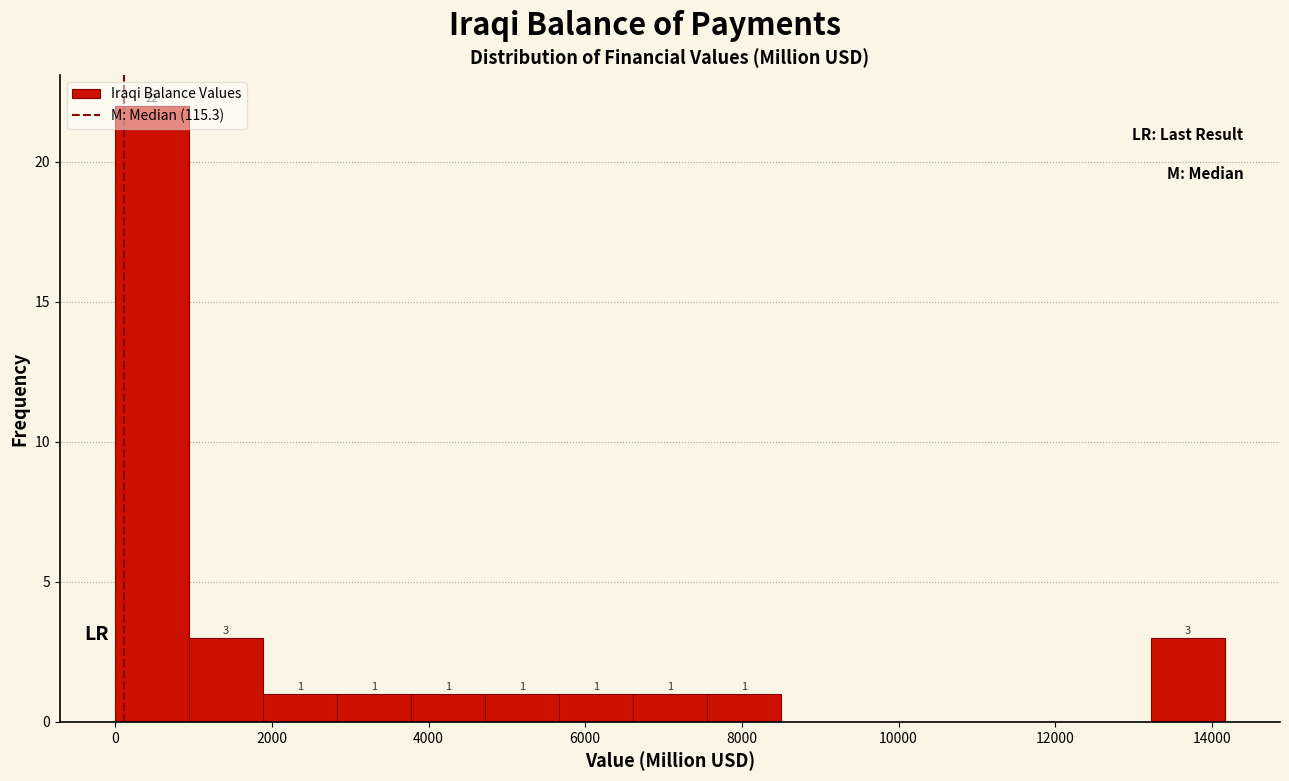

Over which range of the x-axis is the bar tallest?

0 to 1000